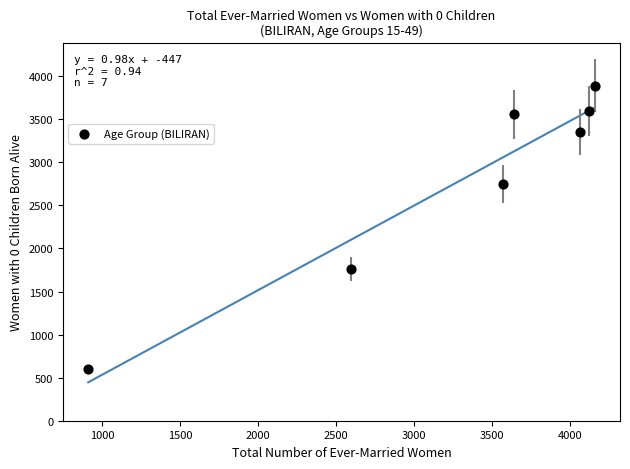

What is the average X value?

3295